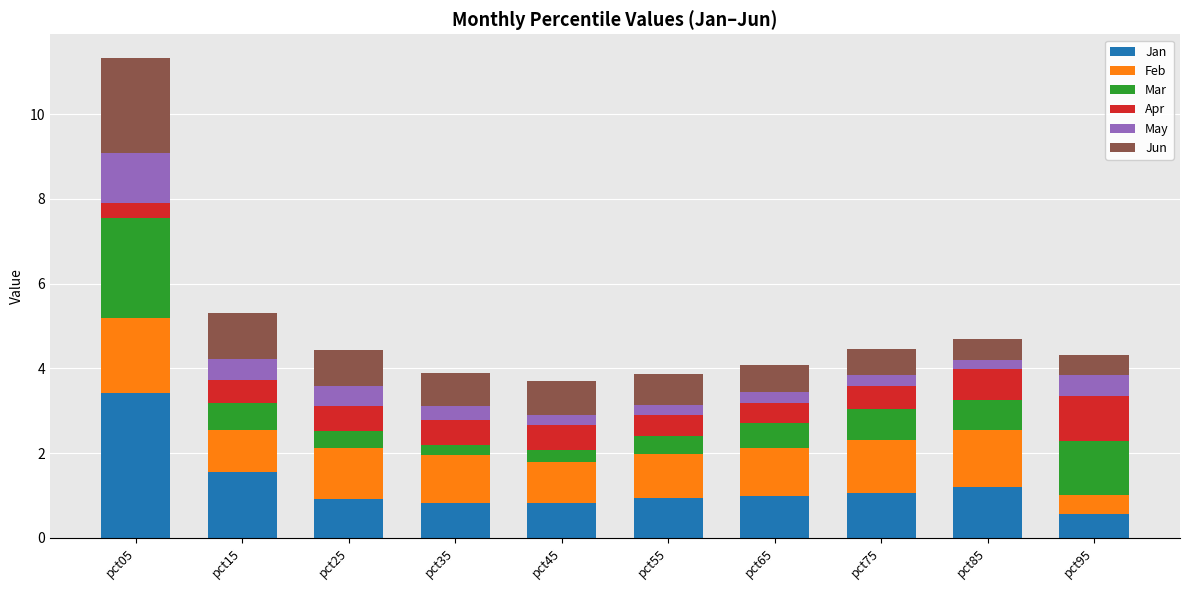

The value of Jan at pct55 is 0.9. True or false?

True